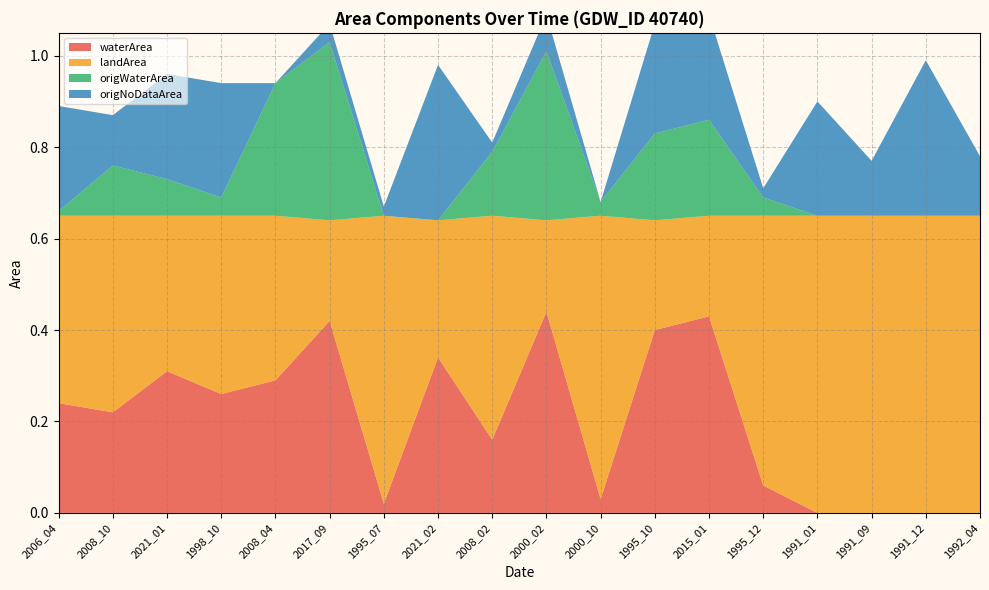

Reading left to right, extract all data points from this chart.

waterArea: 2006_04=0.2	2008_10=0.2	2021_01=0.3	1998_10=0.3	2008_04=0.3	2017_09=0.4	1995_07=0.0	2021_02=0.3	2008_02=0.2	2000_02=0.4	2000_10=0.0	1995_10=0.4	2015_01=0.4	1995_12=0.1	1991_01=0.0	1991_09=0.0	1991_12=0.0	1992_04=0.0
landArea: 2006_04=0.4	2008_10=0.4	2021_01=0.3	1998_10=0.4	2008_04=0.4	2017_09=0.2	1995_07=0.6	2021_02=0.3	2008_02=0.5	2000_02=0.2	2000_10=0.6	1995_10=0.2	2015_01=0.2	1995_12=0.6	1991_01=0.7	1991_09=0.7	1991_12=0.7	1992_04=0.7
origWaterArea: 2006_04=0.0	2008_10=0.1	2021_01=0.1	1998_10=0.0	2008_04=0.3	2017_09=0.4	1995_07=0.0	2021_02=0.0	2008_02=0.1	2000_02=0.4	2000_10=0.0	1995_10=0.2	2015_01=0.2	1995_12=0.0	1991_01=0.0	1991_09=0.0	1991_12=0.0	1992_04=0.0
origNoDataArea: 2006_04=0.2	2008_10=0.1	2021_01=0.2	1998_10=0.2	2008_04=0.0	2017_09=0.0	1995_07=0.0	2021_02=0.3	2008_02=0.0	2000_02=0.1	2000_10=0.0	1995_10=0.2	2015_01=0.2	1995_12=0.0	1991_01=0.2	1991_09=0.1	1991_12=0.3	1992_04=0.1